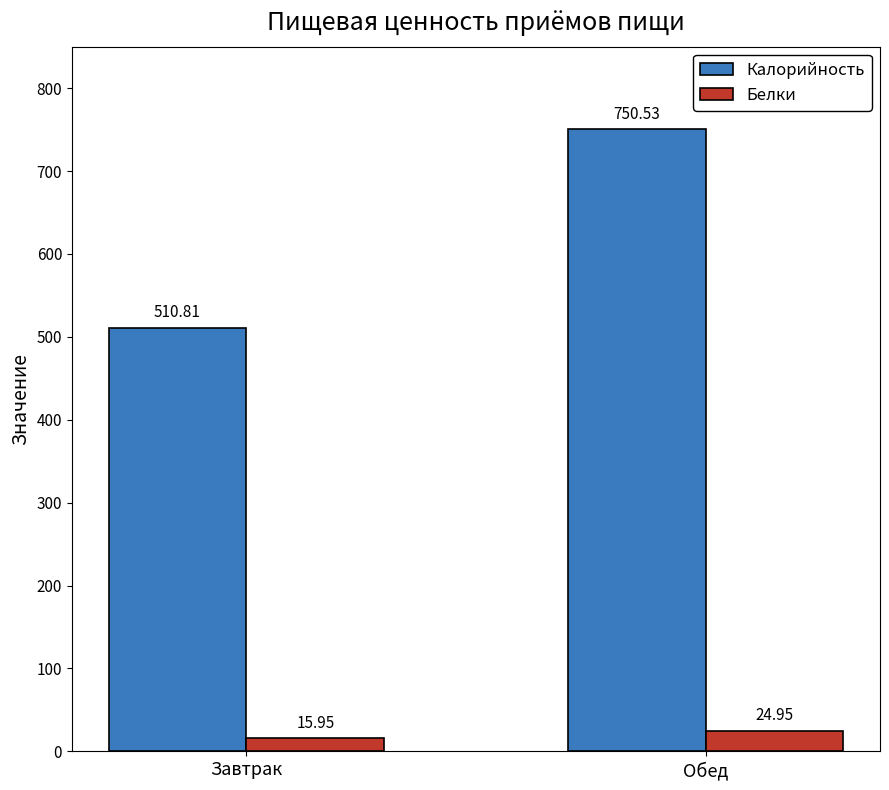

How many groups of bars are there?

2